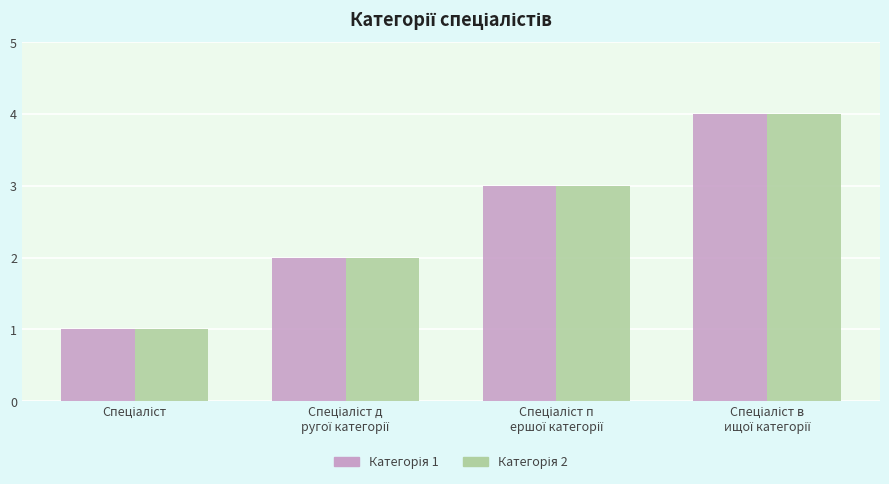

At which label is Категорія 2 closest to 2?

Спеціаліст д
ругої категорії